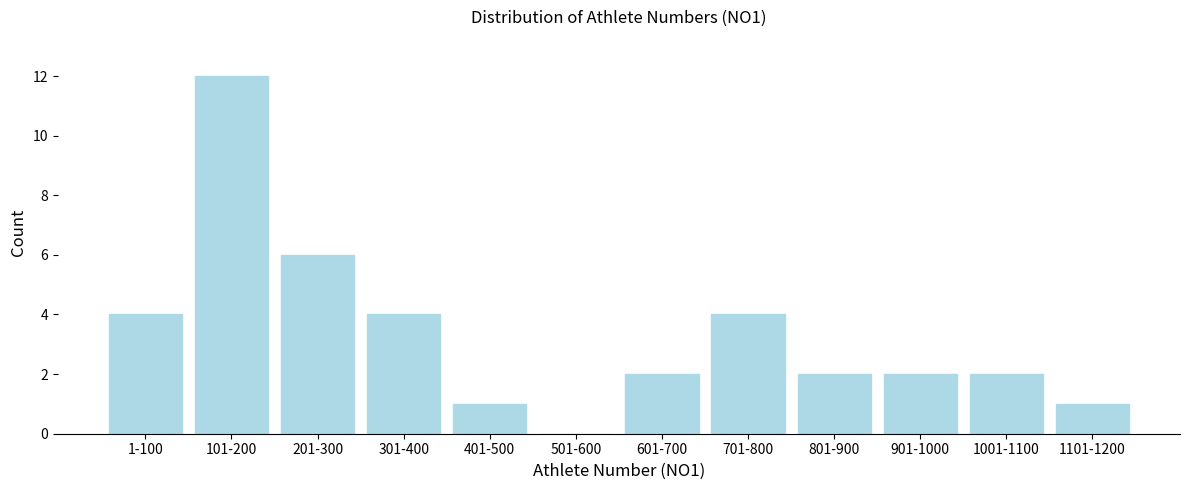

Reading left to right, extract all data points from this chart.

1-100=4	101-200=12	201-300=6	301-400=4	401-500=1	501-600=0	601-700=2	701-800=4	801-900=2	901-1000=2	1001-1100=2	1101-1200=1